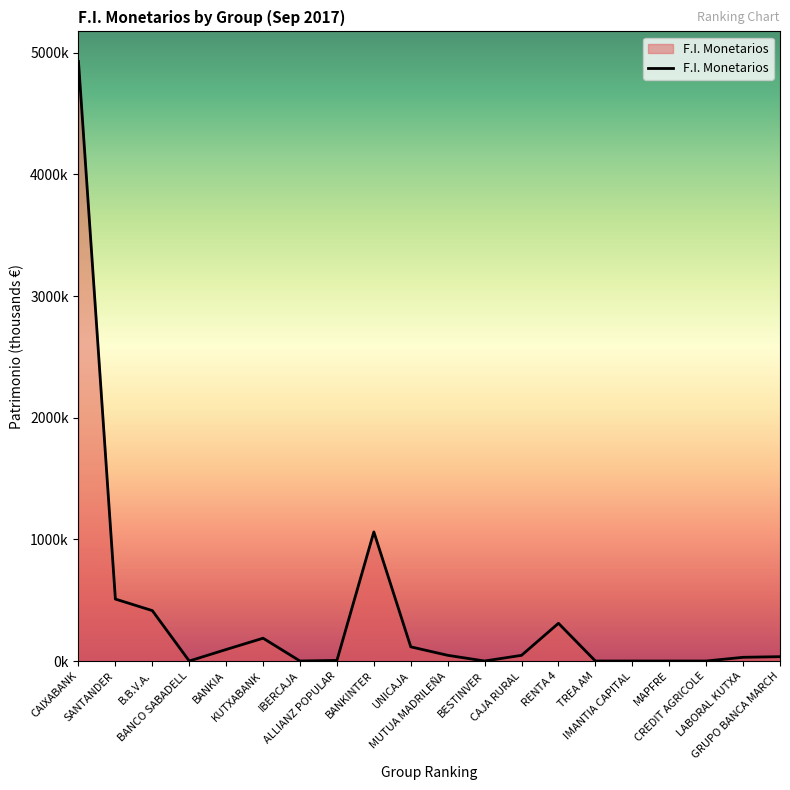

Does the chart have visible grid lines?

No